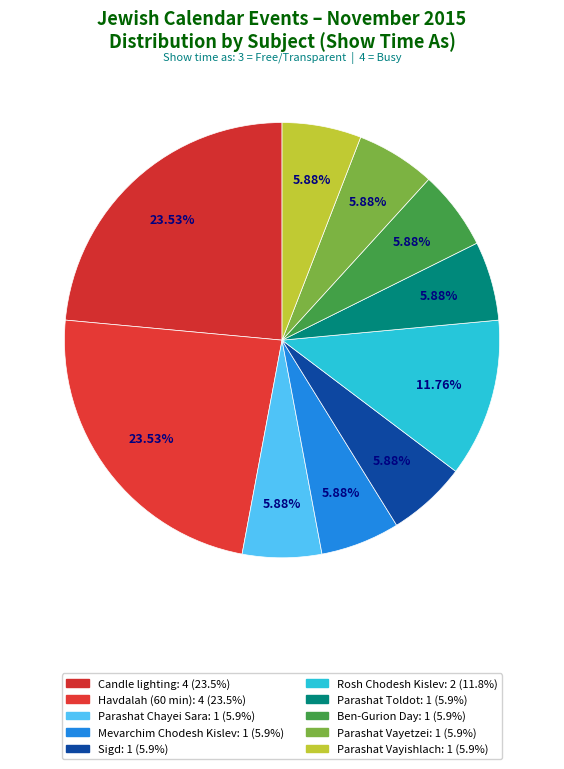

Count the number of slices in the pie.

10